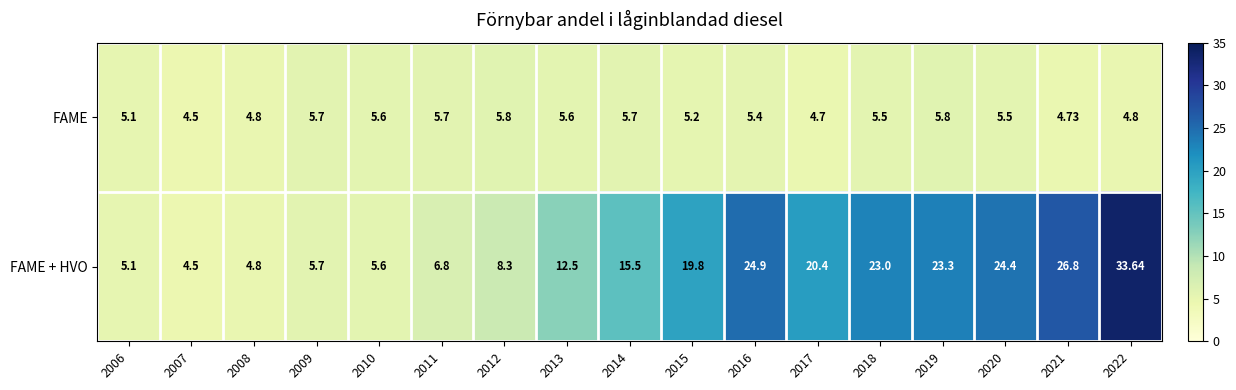

Between 2012 and 2013, which series saw the biggest shift?

FAME + HVO